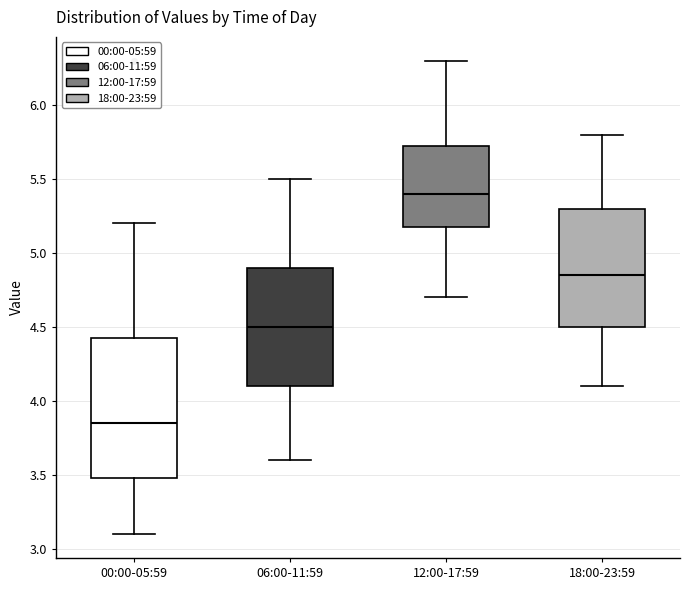

Reading left to right, transcribe this box plot: for each box, give where its median line is, the range the box spans, and where its two whiskers end, as read against the y-axis. The values are not printed on the chart, so give them approximately, as read against the axis.

00:00-05:59: median 3.85, box 3.50 to 4.45, whiskers 3.10 to 5.20
06:00-11:59: median 4.50, box 4.10 to 4.90, whiskers 3.60 to 5.50
12:00-17:59: median 5.40, box 5.20 to 5.75, whiskers 4.70 to 6.30
18:00-23:59: median 4.85, box 4.50 to 5.30, whiskers 4.10 to 5.80